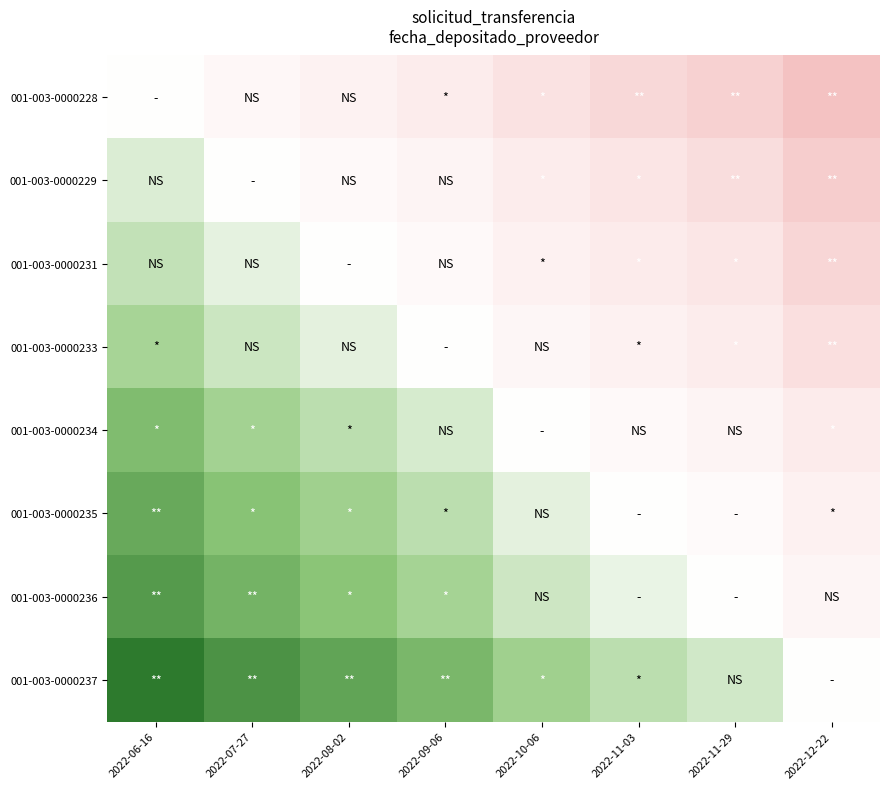

Which has a higher value, 2022-12-22 or 2022-09-06?

2022-09-06